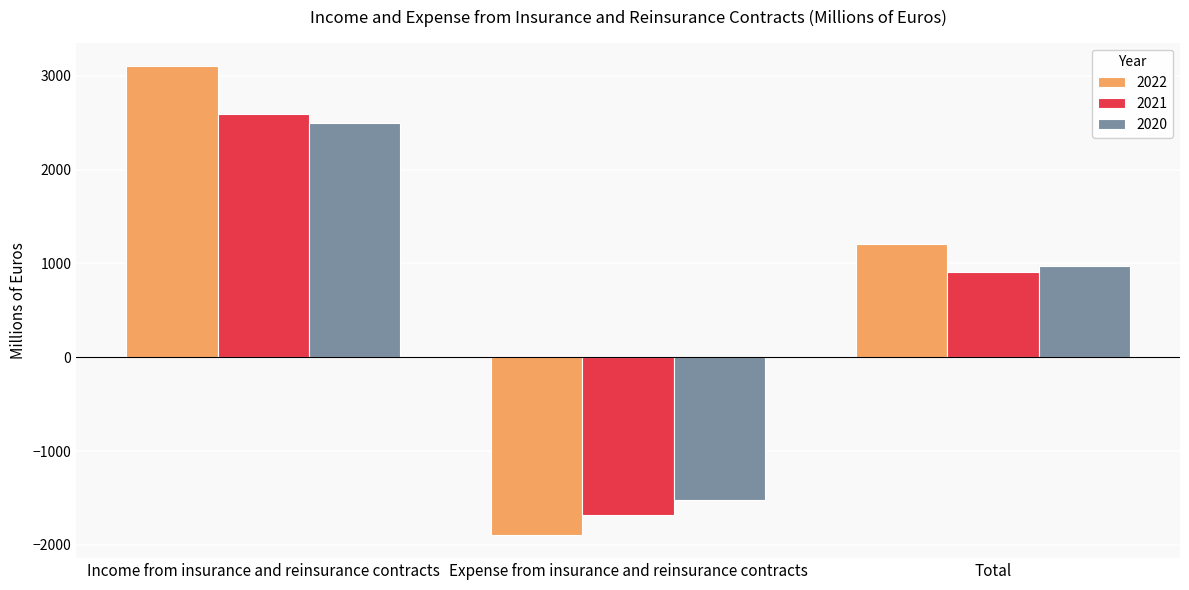

How many groups of bars are there?

3